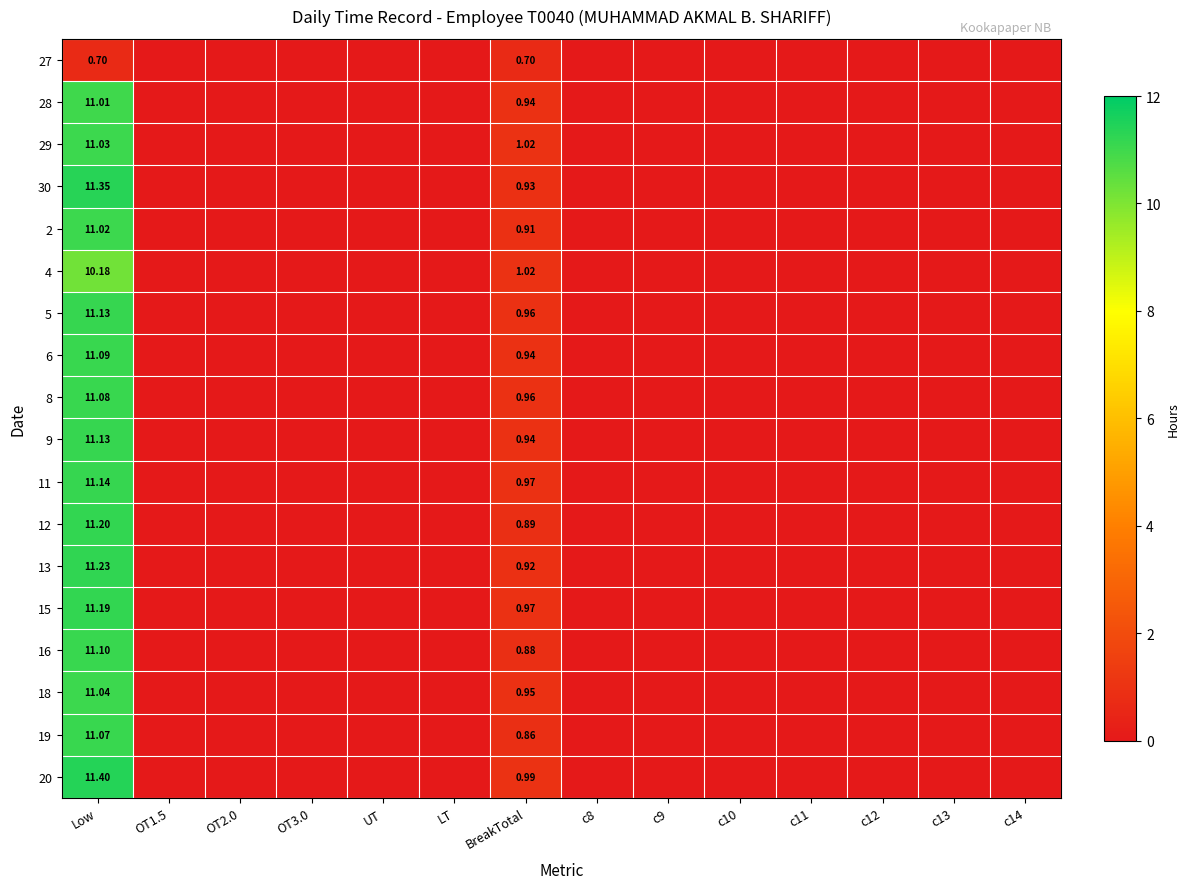

Rank the series at c8 from lowest to highest value.

27, 28, 29, 30, 2, 4, 5, 6, 8, 9, 11, 12, 13, 15, 16, 18, 19, 20